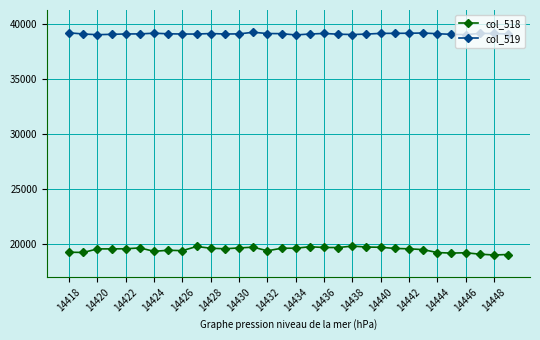

True or false: col_519 and col_518 cross at least once.

False